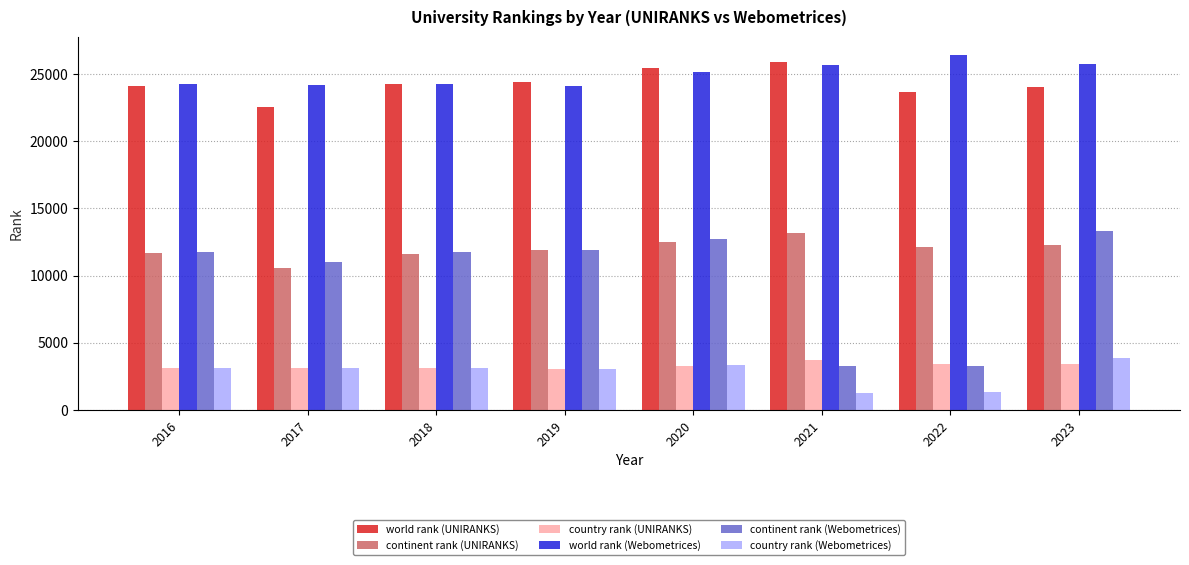

What is the approximate value of country rank (Webometrices) at 2018?

3136